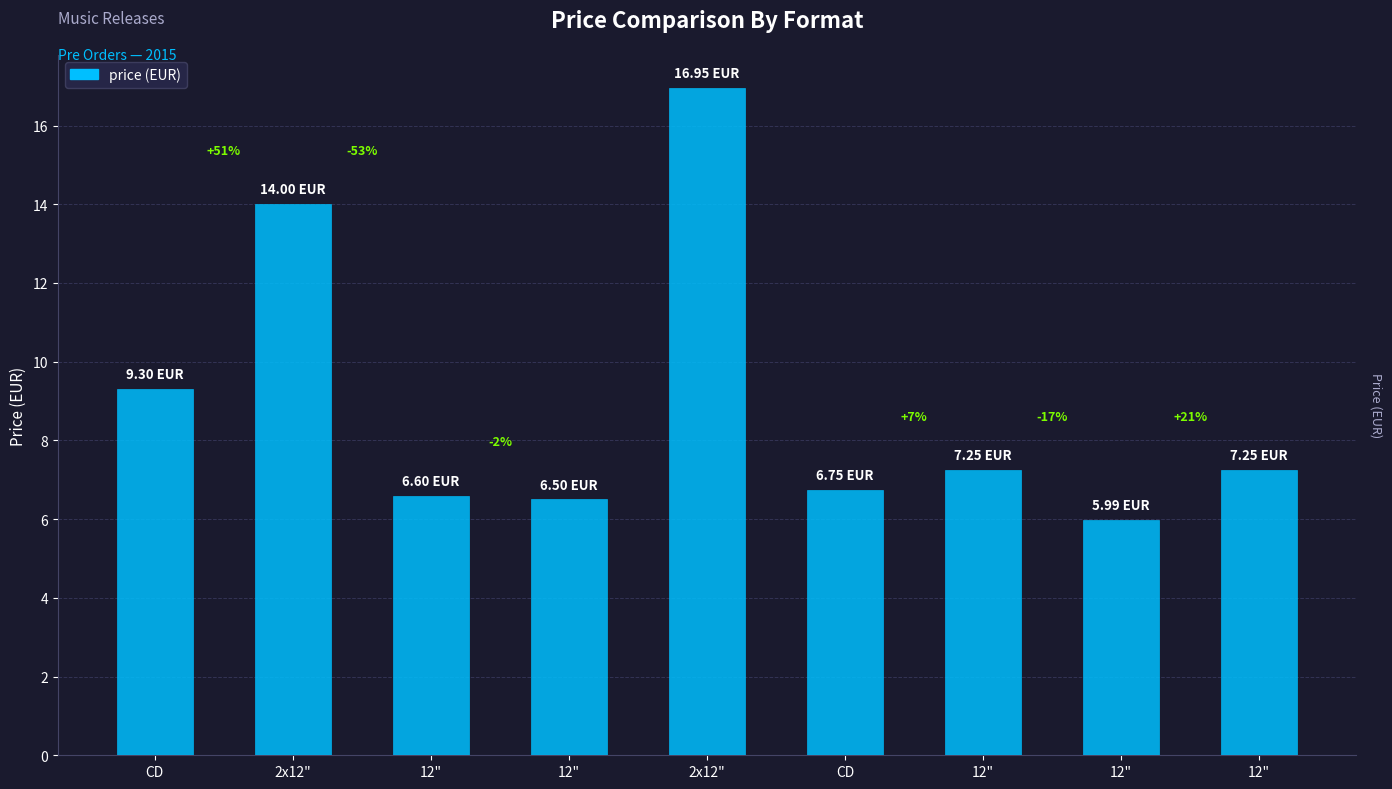

Which category has the lowest value across all series?

12"